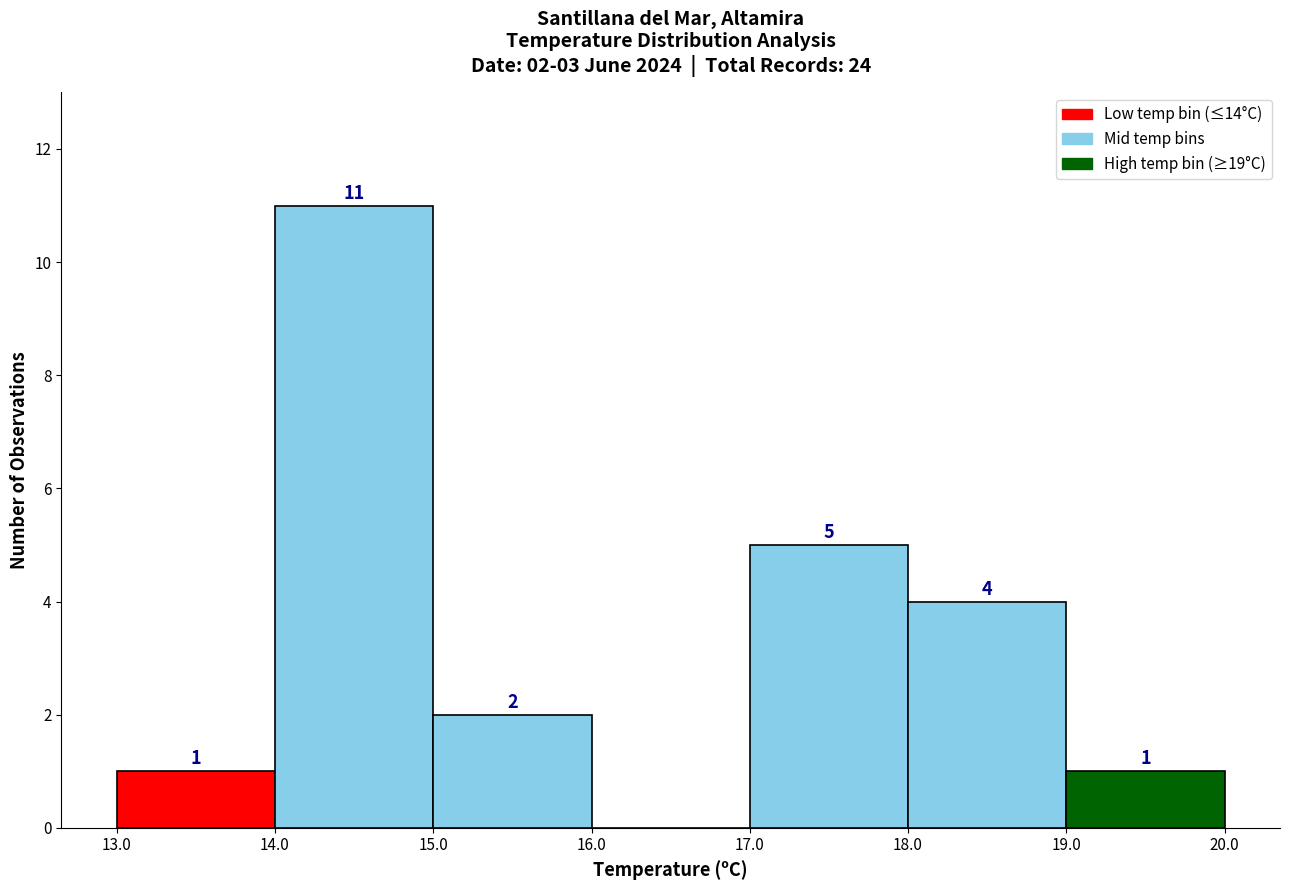

Which range on the x-axis has the tallest bar?

14.0 to 15.0